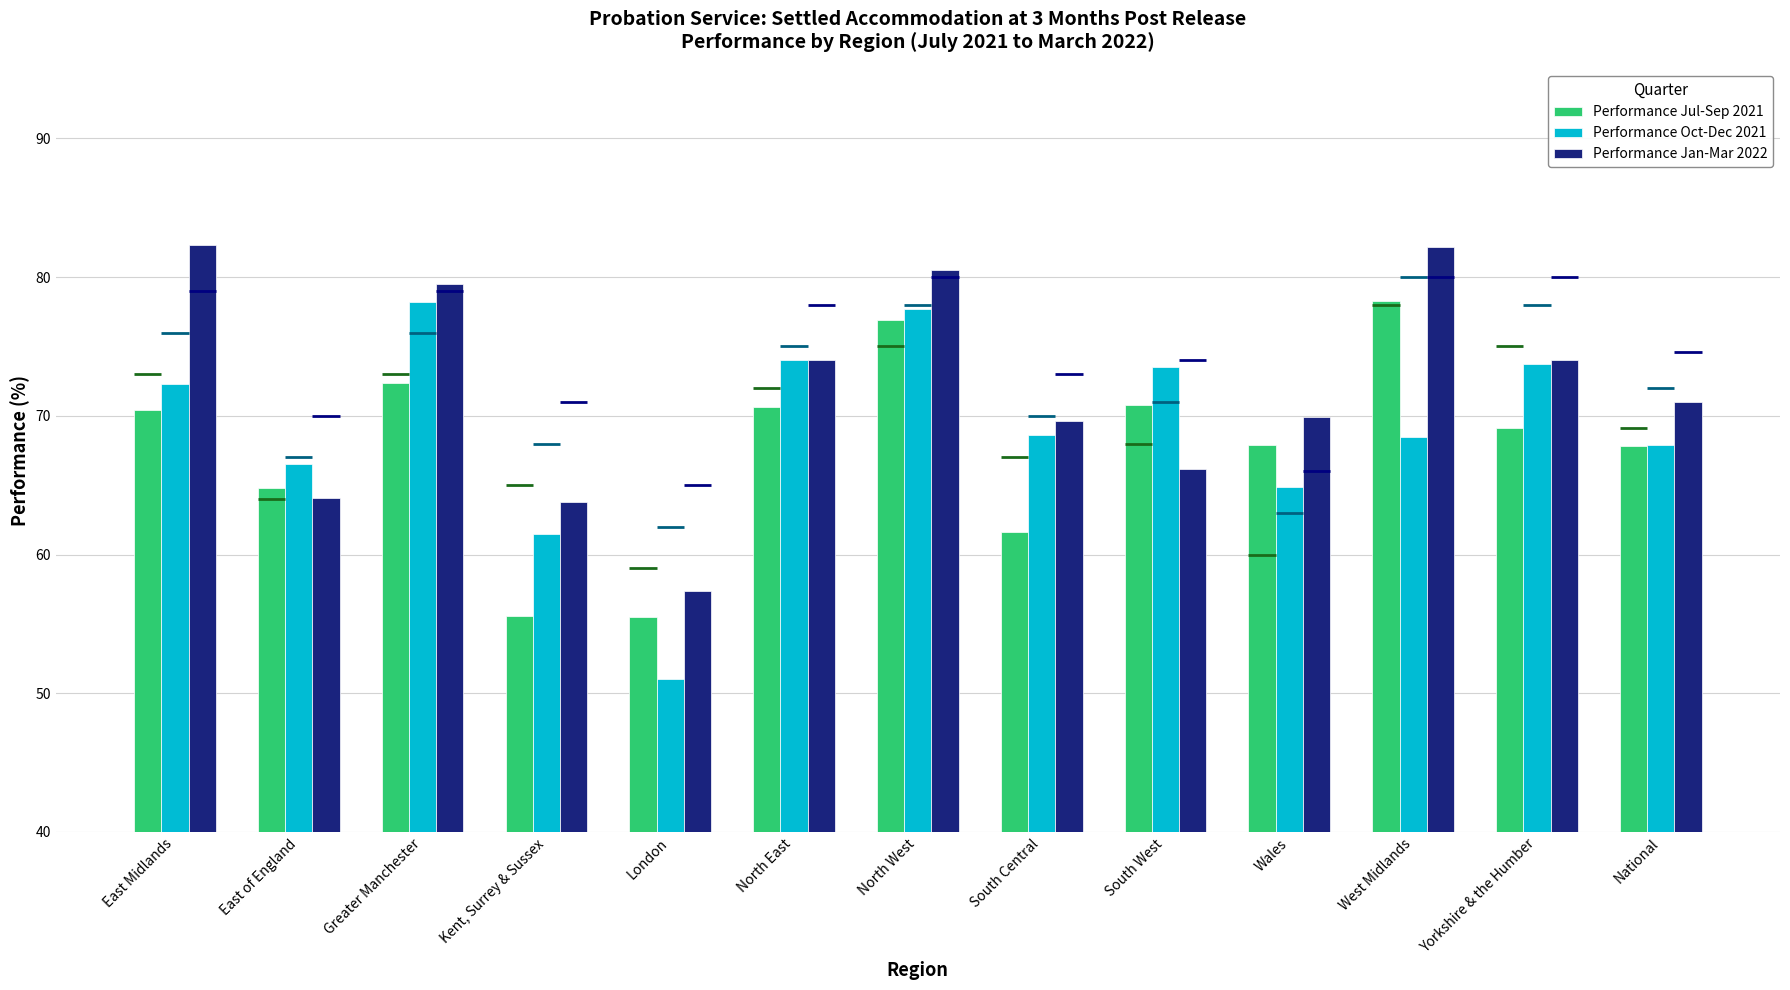

Reading left to right, transcribe all the data shown in this chart.

Performance Jul-Sep 2021: East Midlands=70.4	East of England=64.8	Greater Manchester=72.4	Kent, Surrey & Sussex=55.6	London=55.5	North East=70.6	North West=76.9	South Central=61.6	South West=70.8	Wales=67.9	West Midlands=78.3	Yorkshire & the Humber=69.1	National=67.8
Performance Oct-Dec 2021: East Midlands=72.3	East of England=66.5	Greater Manchester=78.2	Kent, Surrey & Sussex=61.5	London=51.0	North East=74.0	North West=77.7	South Central=68.6	South West=73.5	Wales=64.9	West Midlands=68.5	Yorkshire & the Humber=73.7	National=67.9
Performance Jan-Mar 2022: East Midlands=82.3	East of England=64.1	Greater Manchester=79.5	Kent, Surrey & Sussex=63.8	London=57.4	North East=74.0	North West=80.5	South Central=69.6	South West=66.2	Wales=69.9	West Midlands=82.2	Yorkshire & the Humber=74.0	National=71.0